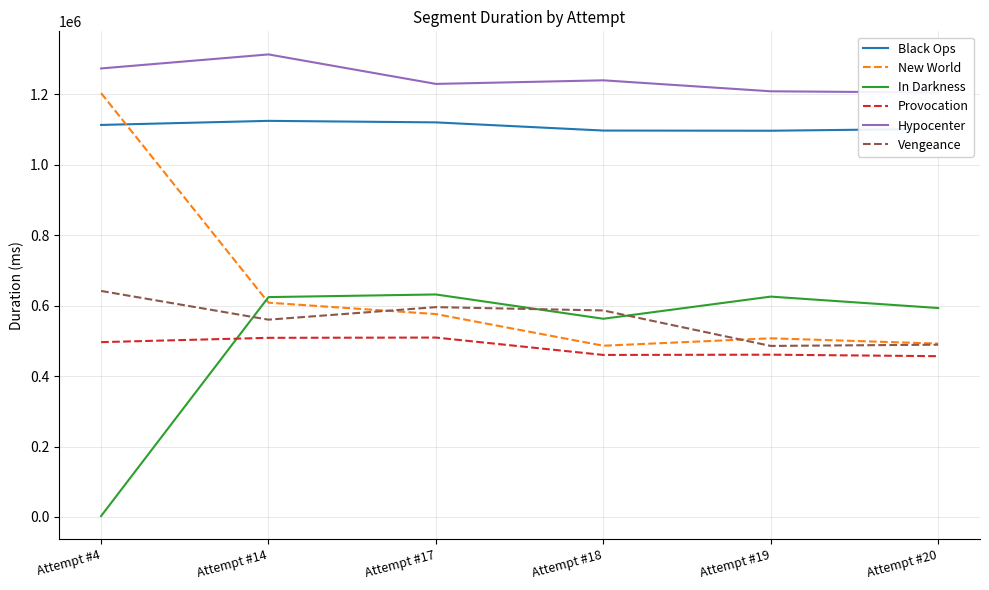

What is the value of the Provocation point at the 6th from the left?

456526